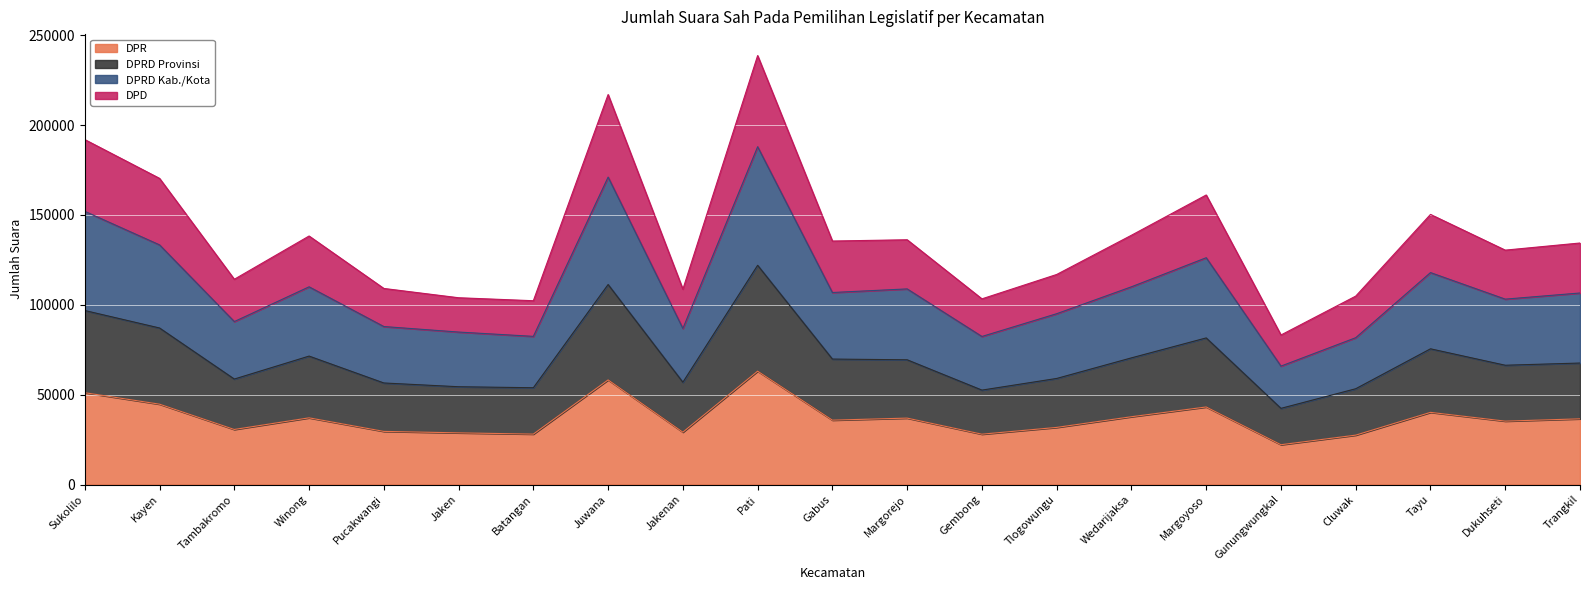

True or false: DPRD Provinsi and DPD intersect in this chart.

False